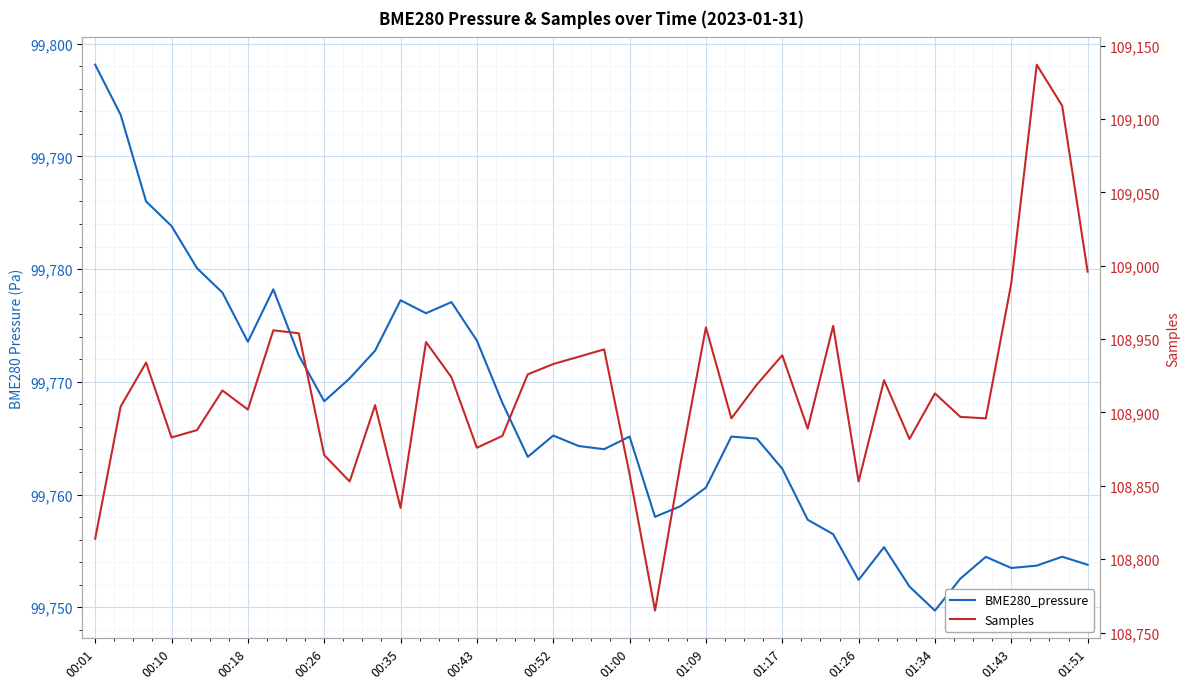

What is the sum of the Samples values at 01:26 and 01:43?

217841.0